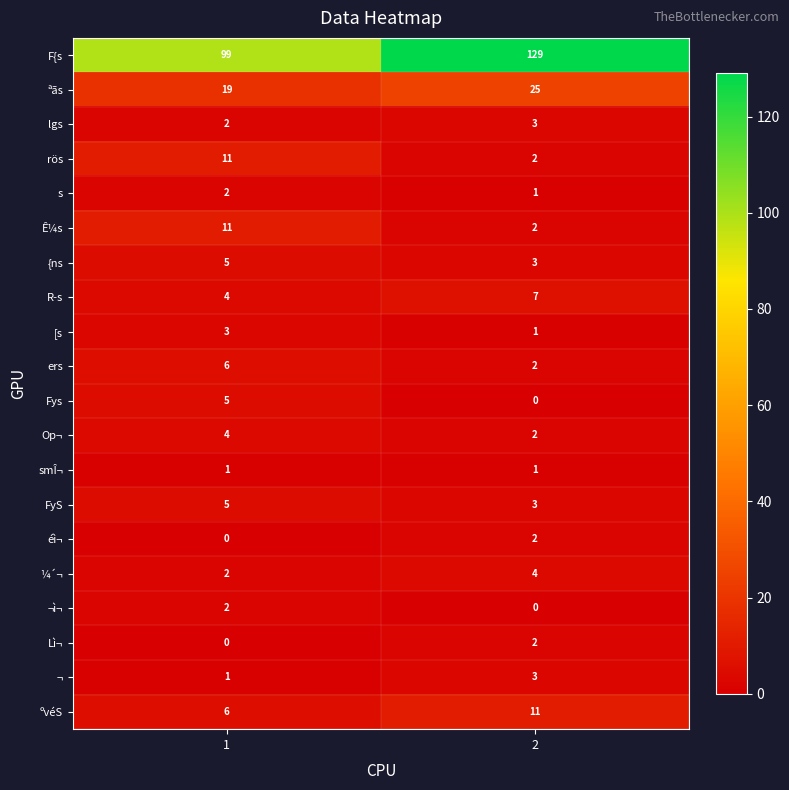

What is the difference between the maximum and minimum values in the ºvéS series?

5